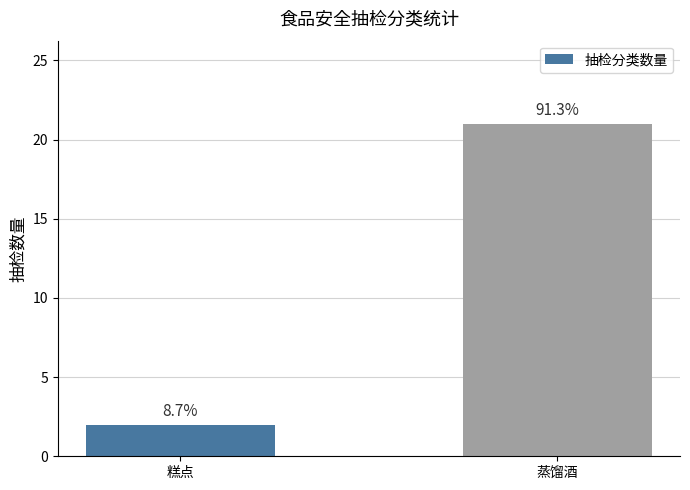

How many bars are there in total?

2